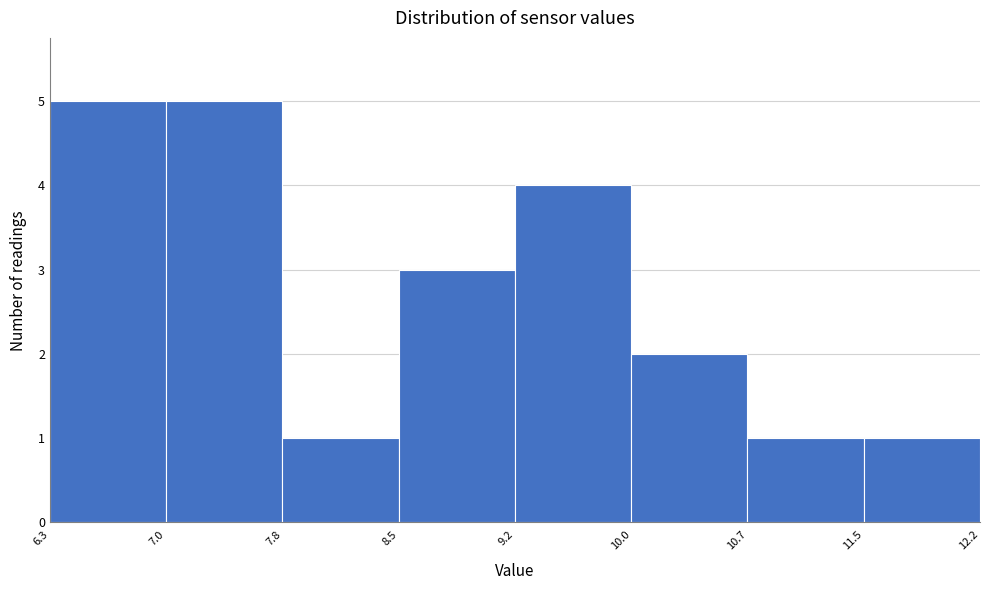

Reading left to right, list every bar in this chart as the range it spans on the x-axis followed by its height. The values are not printed on the chart, so give them approximately, as read against the axis.

6.3 to 7.0: 5
7.0 to 7.8: 5
7.8 to 8.5: 1
8.5 to 9.2: 3
9.2 to 10.0: 4
10.0 to 10.7: 2
10.7 to 11.5: 1
11.5 to 12.2: 1